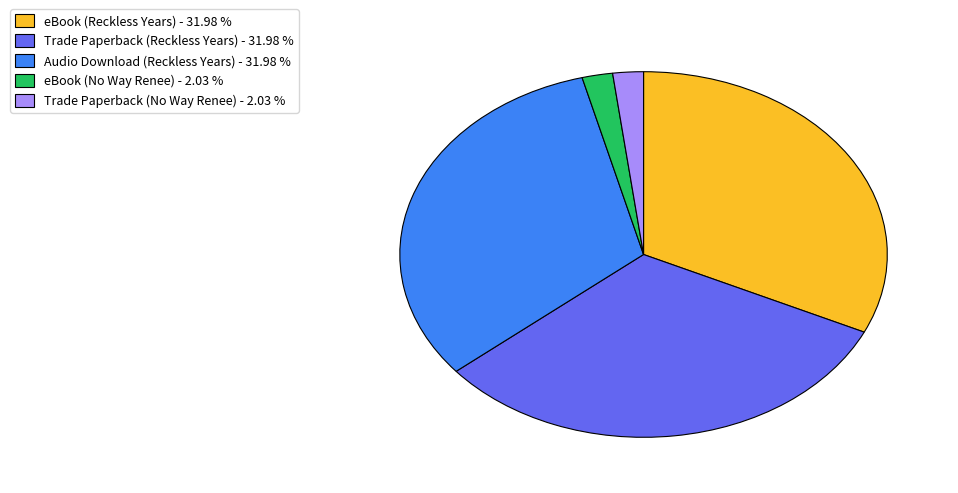

Do eBook (No Way Renee) and Audio Download (Reckless Years) together represent more than half of the pie?

No